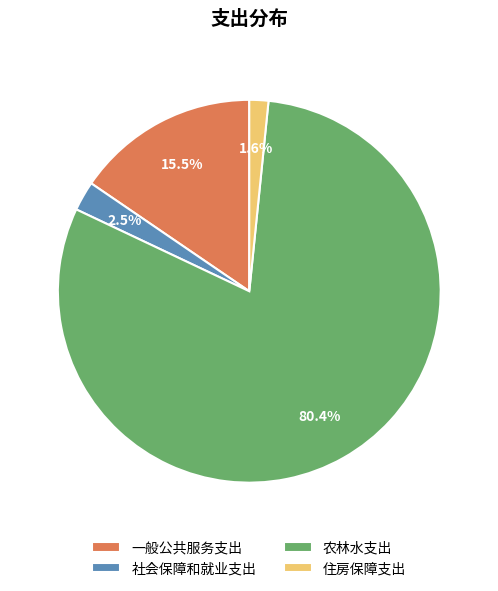

To the nearest percent, what is the average slice percentage?

25%